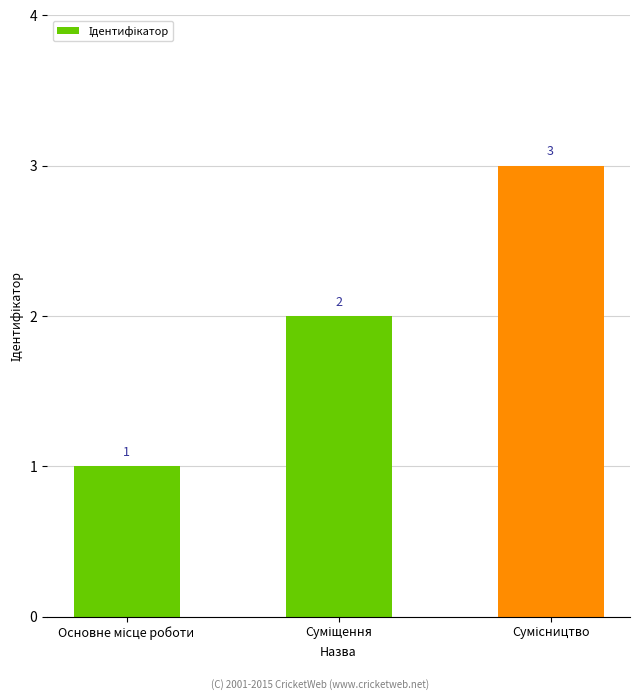

How many values are below 2?

1